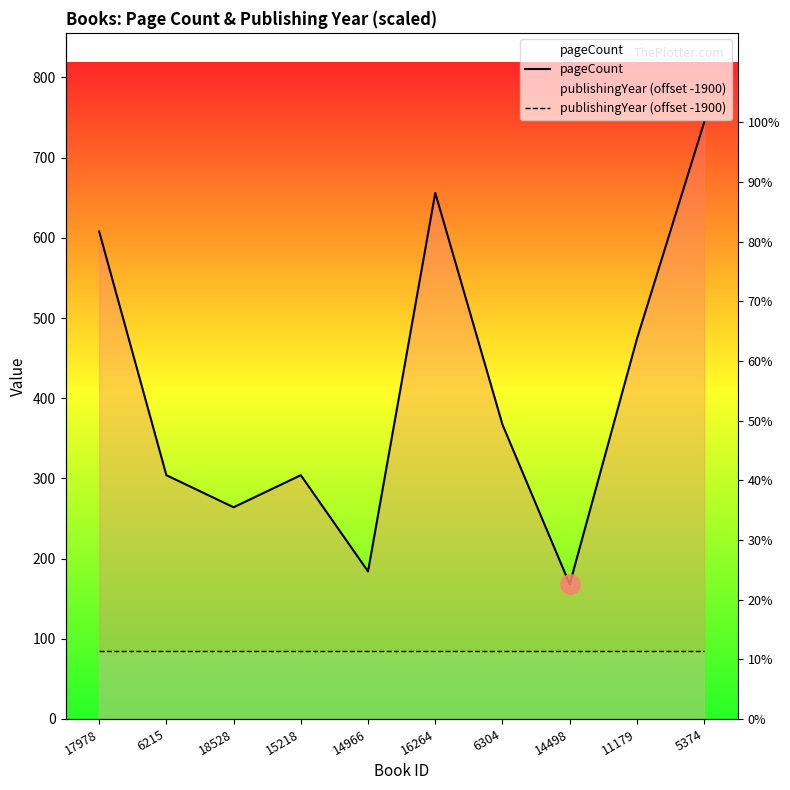

At which category is the sum across all series the highest?

5374